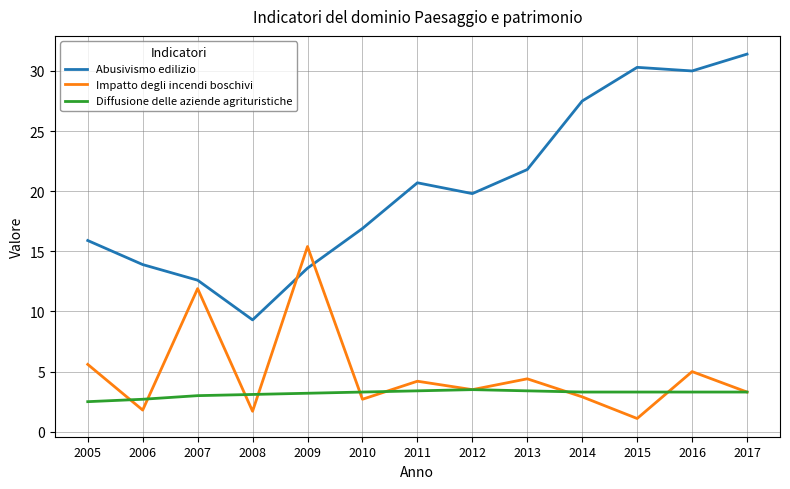

What is the minimum value shown in the chart?

1.1